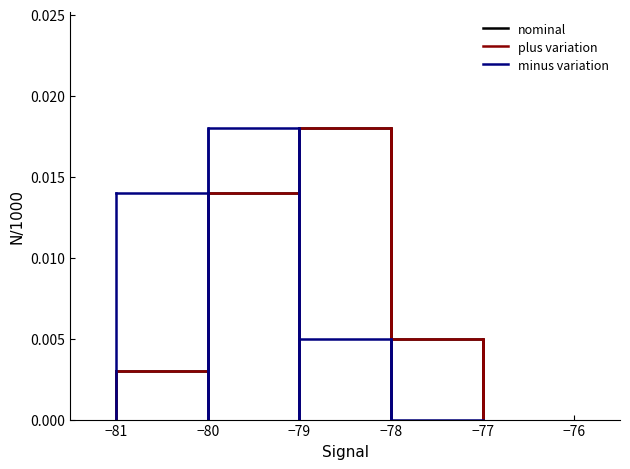

Between which two adjacent categories do nominal and minus variation first intersect?

−80 and −79